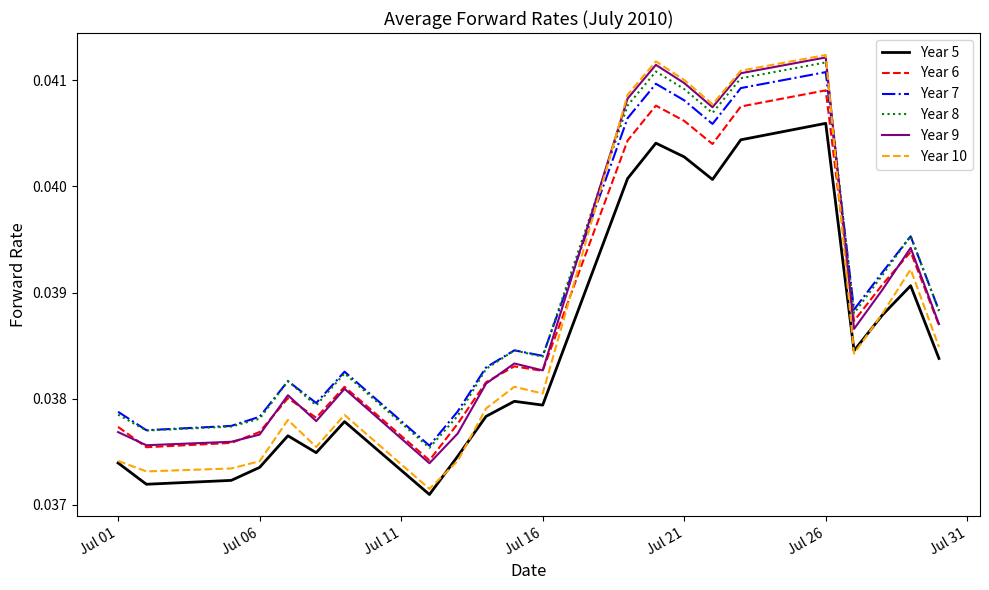

How many times do Year 6 and Year 10 cross each other?

2